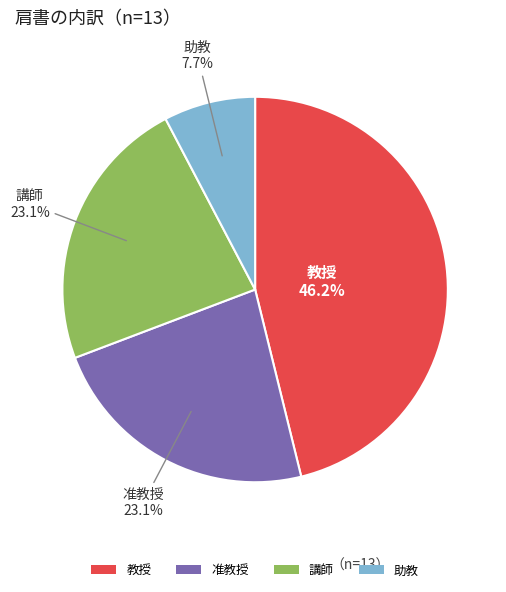

Is there any slice that represents more than half of the pie?

No